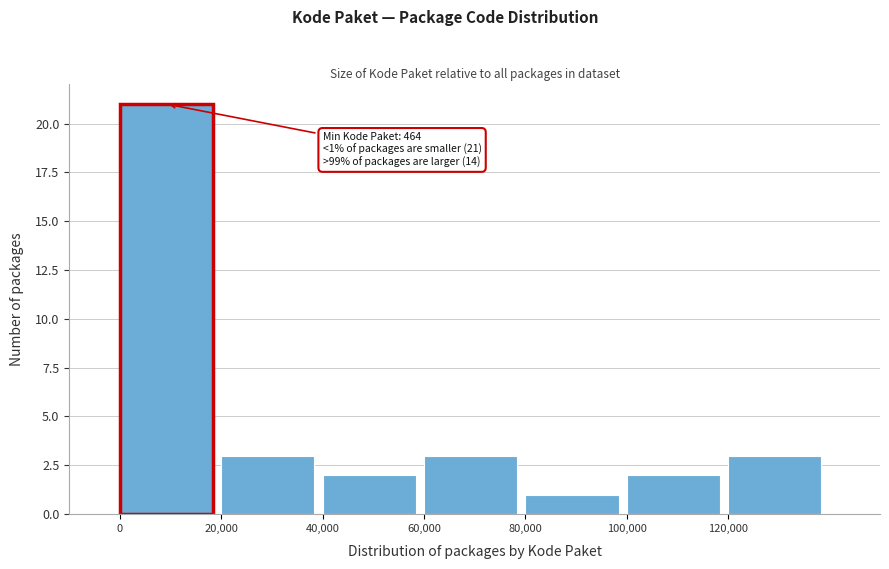

Over which range of the x-axis is the bar tallest?

0 to 20000